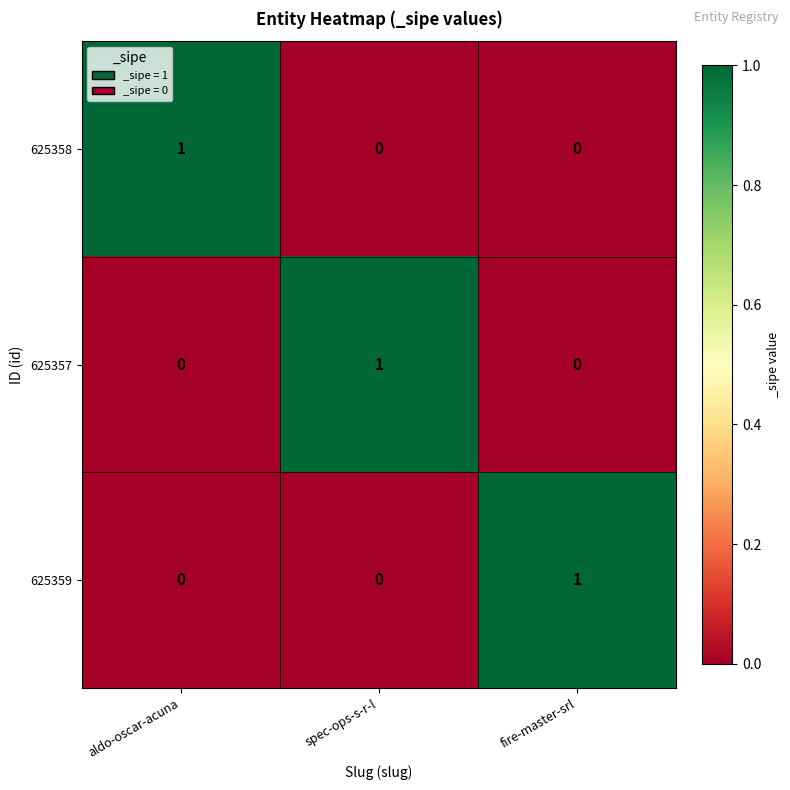

The value of 625359 at spec-ops-s-r-l is 0. True or false?

True